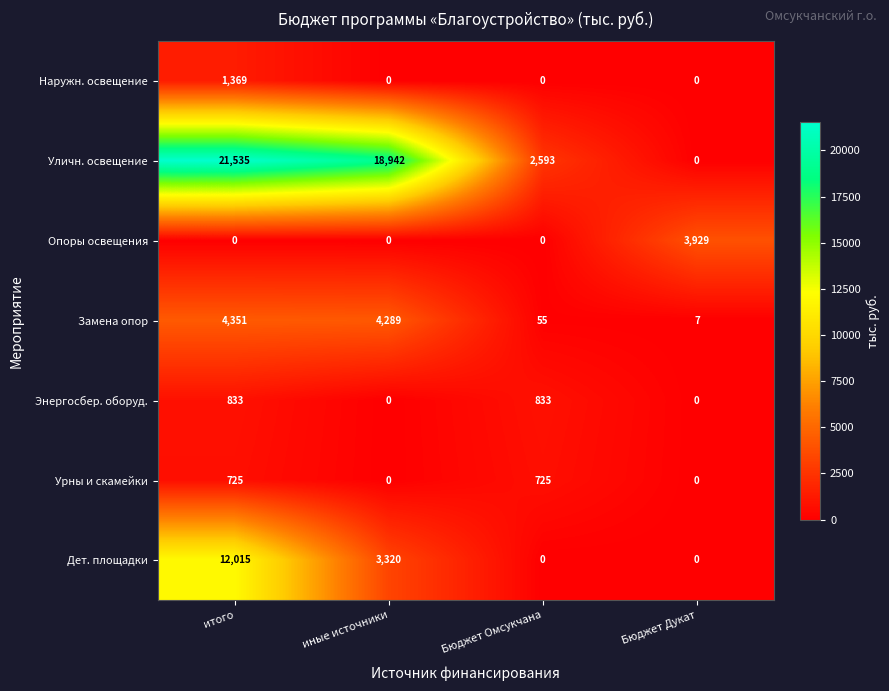

Is it true that Уличн. освещение equals 2593 at Бюджет Омсукчана?

True